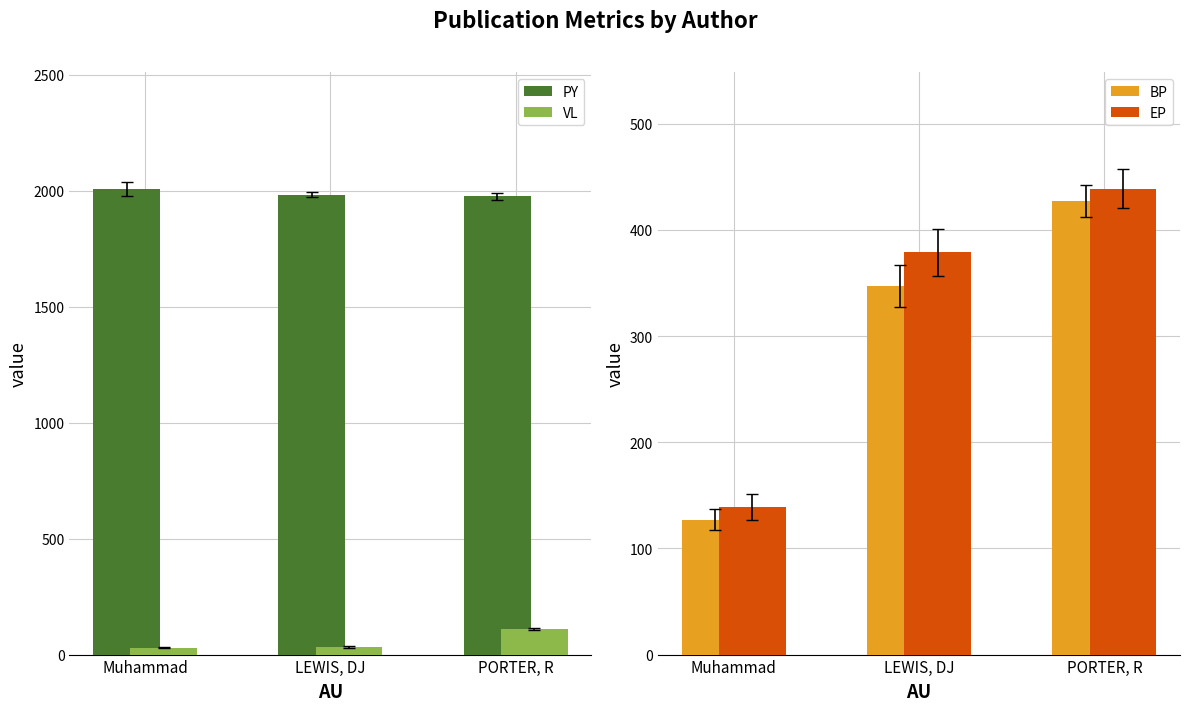

Reading left to right, what are all the values shown in this chart?

PY: Muhammad=2009	LEWIS, DJ=1983	PORTER, R=1975
VL: Muhammad=29	LEWIS, DJ=32	PORTER, R=111
BP: Muhammad=127	LEWIS, DJ=347	PORTER, R=427
EP: Muhammad=139	LEWIS, DJ=379	PORTER, R=439